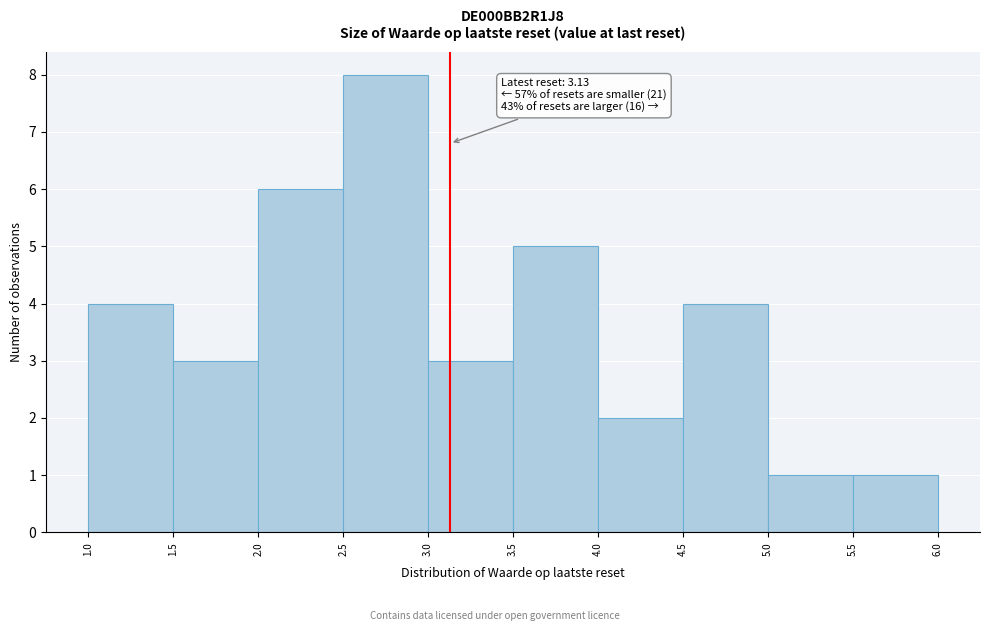

Over which range of the x-axis is the bar tallest?

2.5 to 3.0